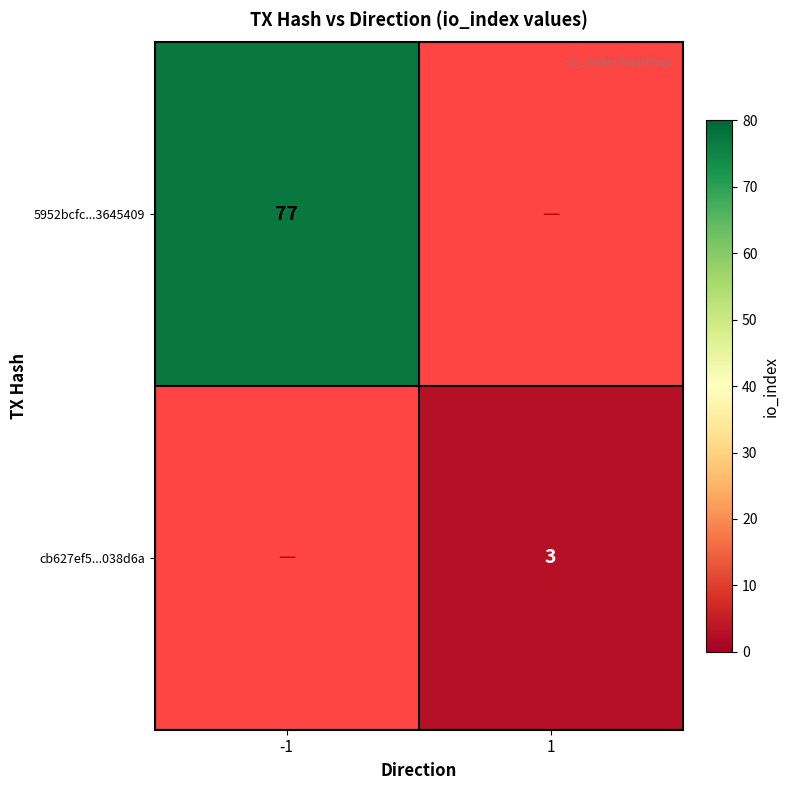

The value of cb627ef5...038d6a at 1 is 1. True or false?

False